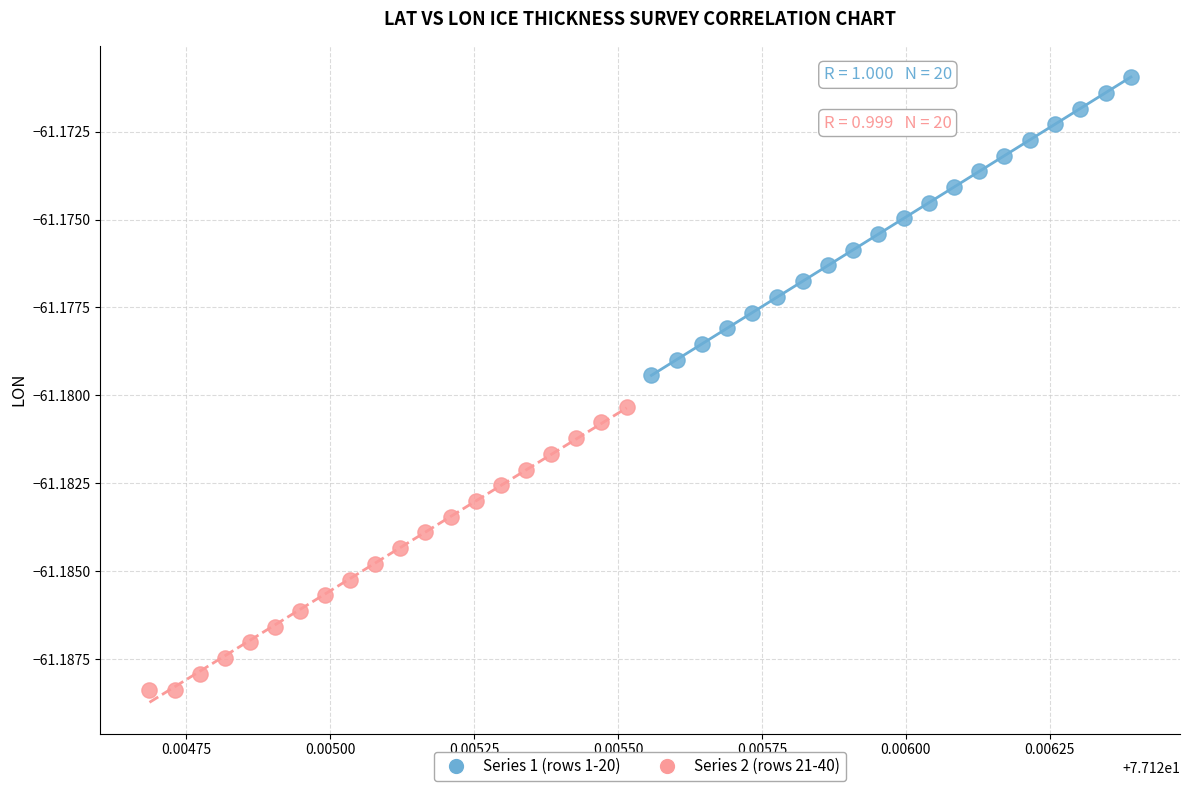

Which series contains the highest Y value?

Series 1 (rows 1-20)